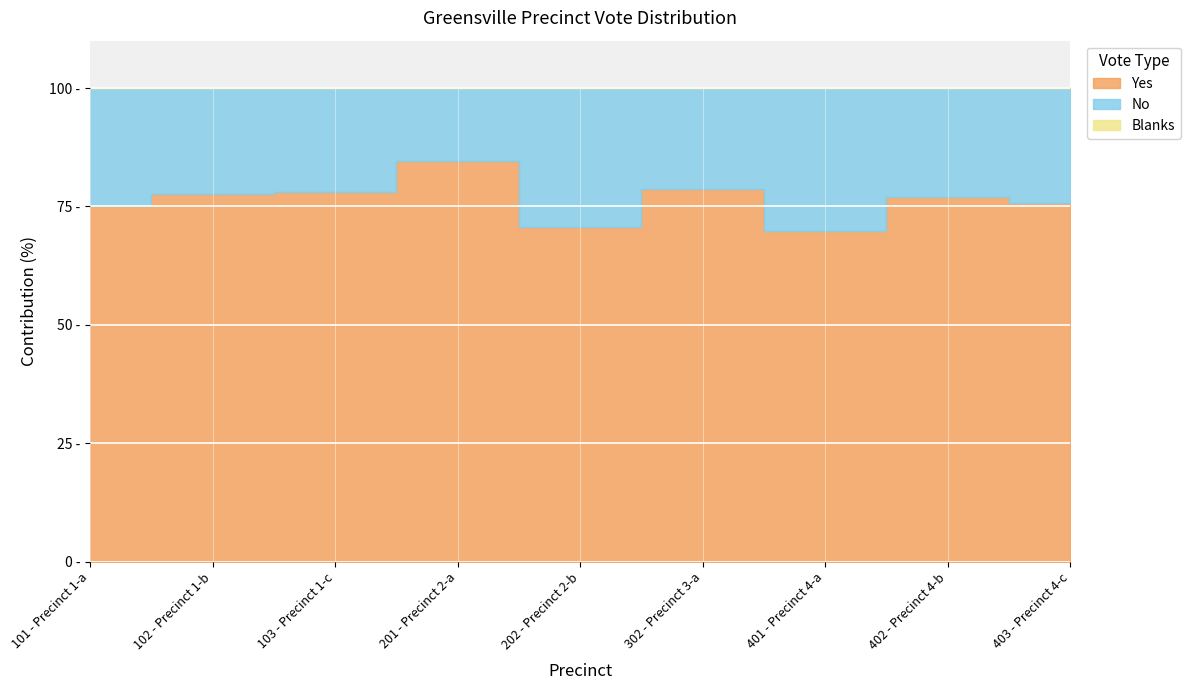

How many lines are shown in the chart?

3